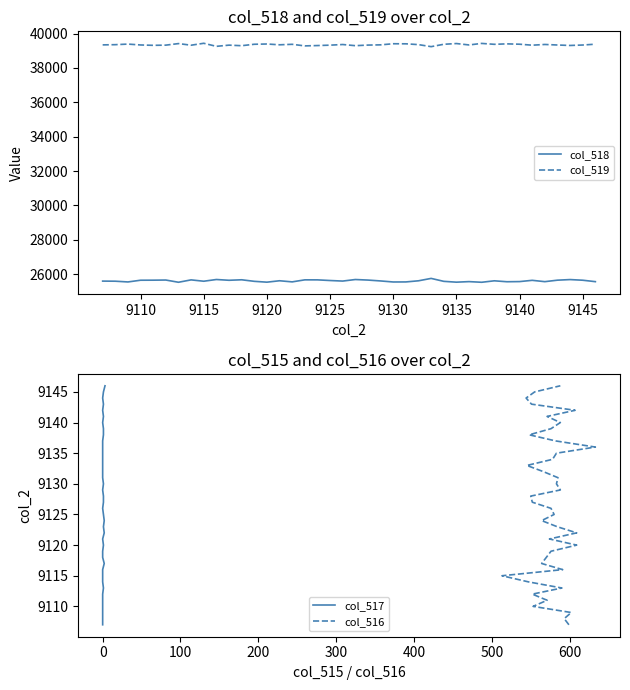

What is the highest value of the col_518 series?

25754